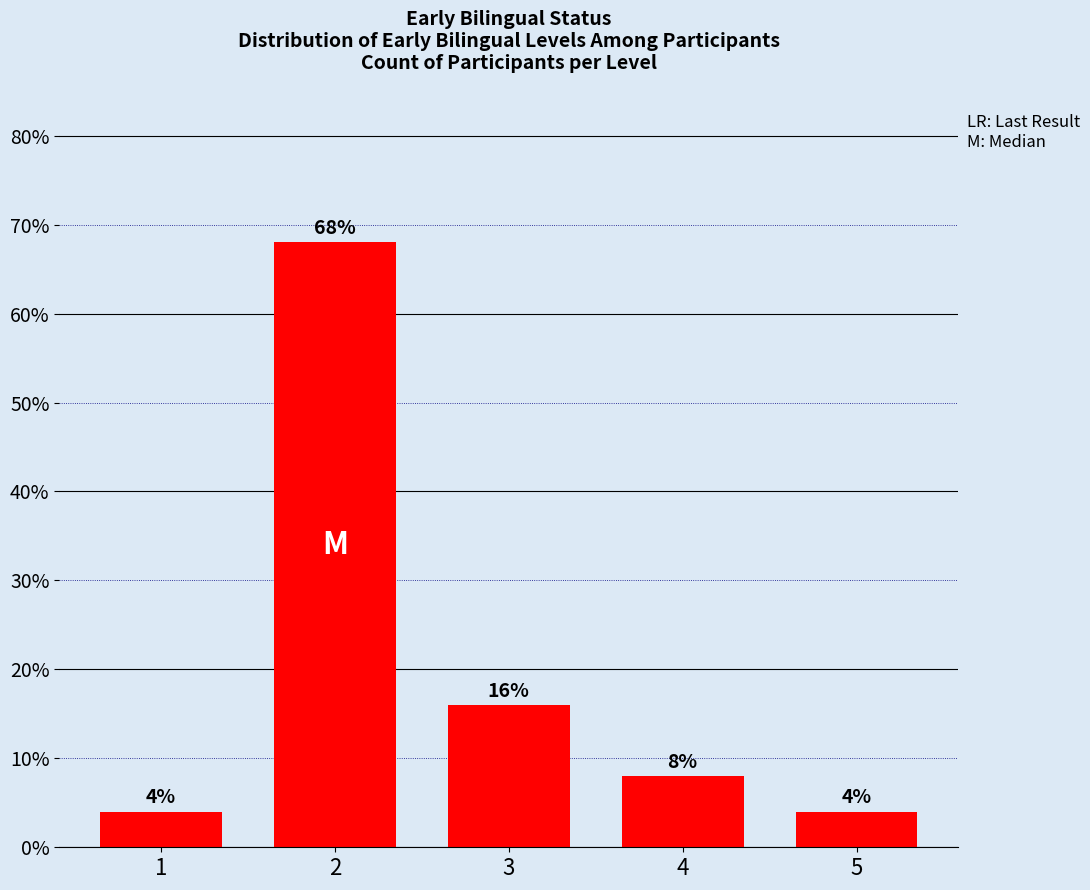

What is the maximum value shown in the chart?

68